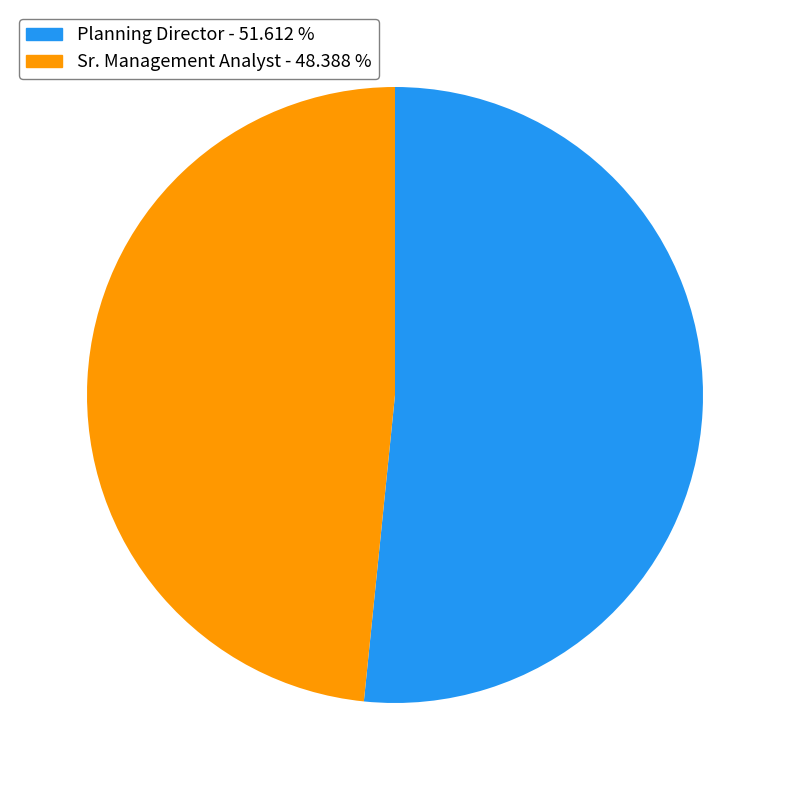

Which has a higher value, Sr. Management Analyst or Planning Director?

Planning Director